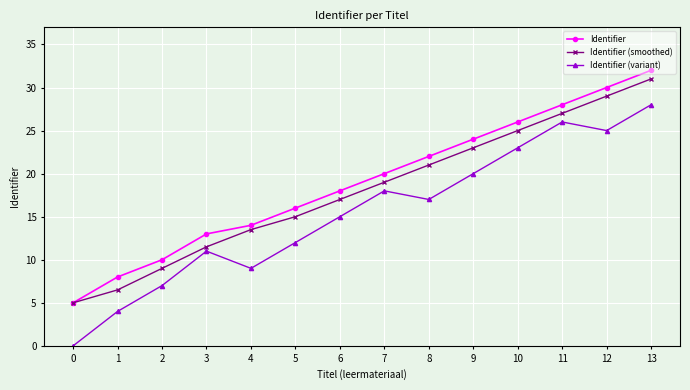

List the series in order of their peak value, highest first.

Identifier, Identifier (smoothed), Identifier (variant)